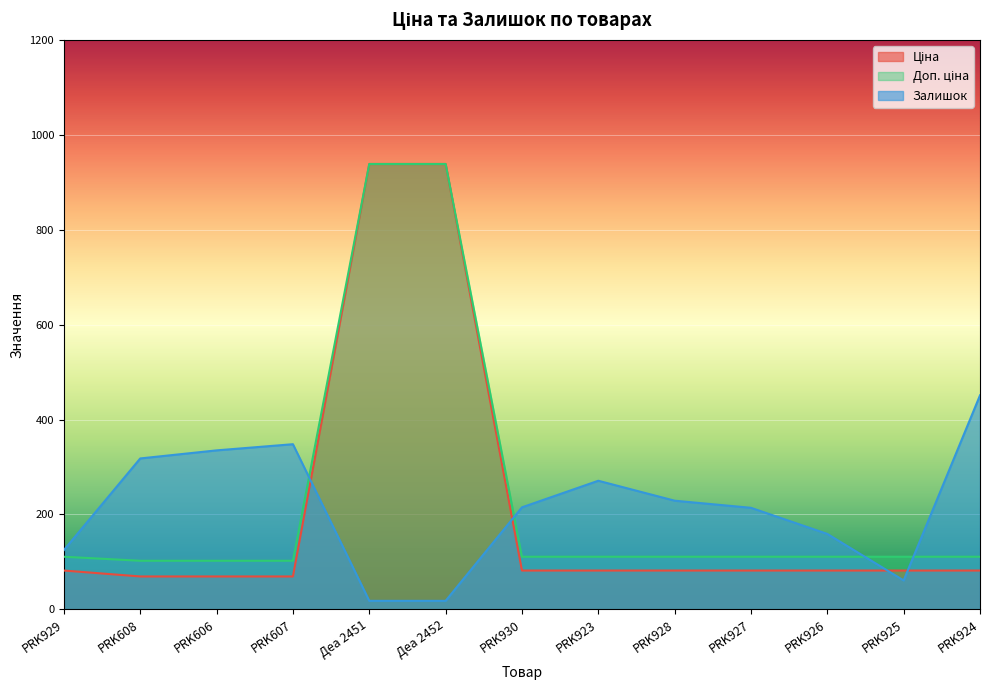

How many lines are shown in the chart?

3